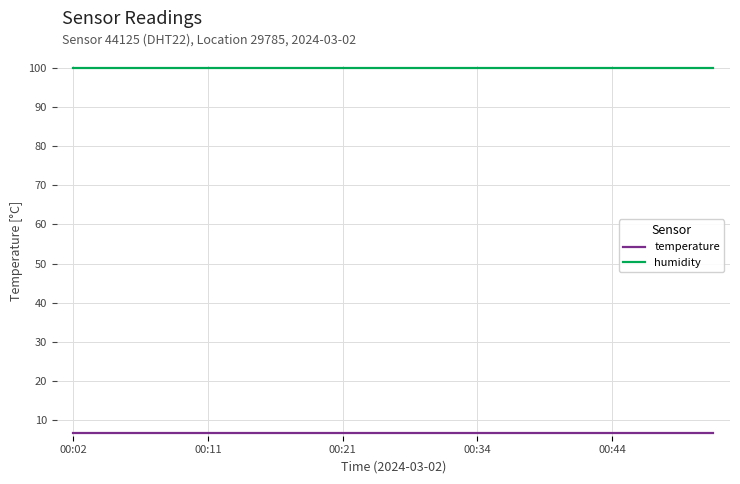

What is the maximum value for humidity?

99.9